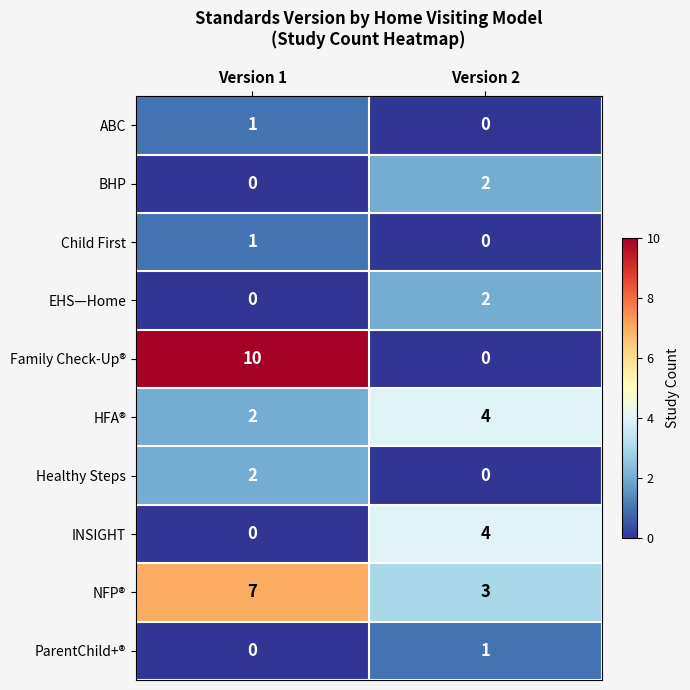

Reading left to right, list all the values displayed in this chart.

ABC: Version 1=1	Version 2=0
BHP: Version 1=0	Version 2=2
Child First: Version 1=1	Version 2=0
EHS—Home: Version 1=0	Version 2=2
Family Check-Up®: Version 1=10	Version 2=0
HFA®: Version 1=2	Version 2=4
Healthy Steps: Version 1=2	Version 2=0
INSIGHT: Version 1=0	Version 2=4
NFP®: Version 1=7	Version 2=3
ParentChild+®: Version 1=0	Version 2=1